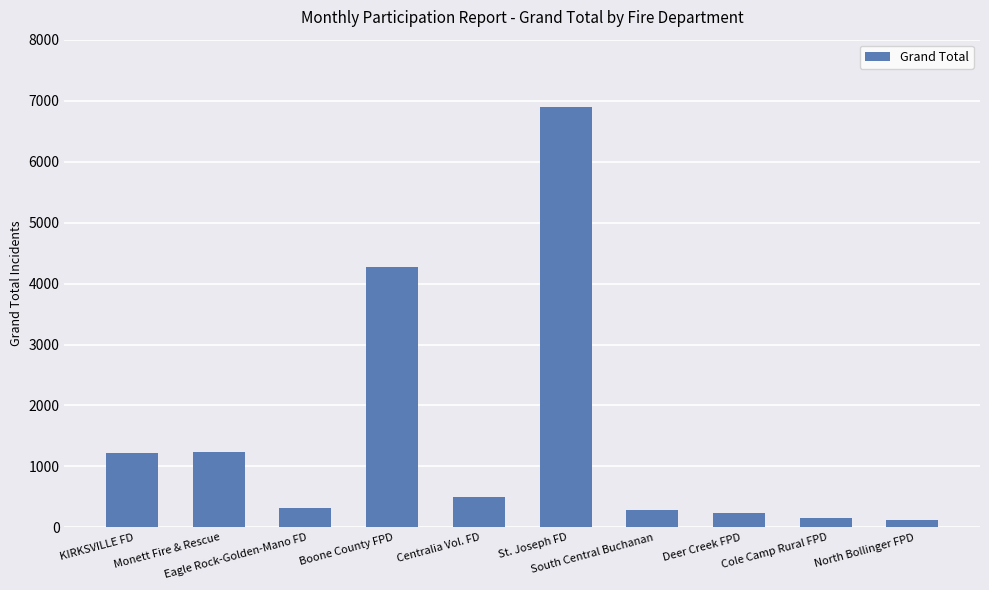

How many bars are there in total?

10